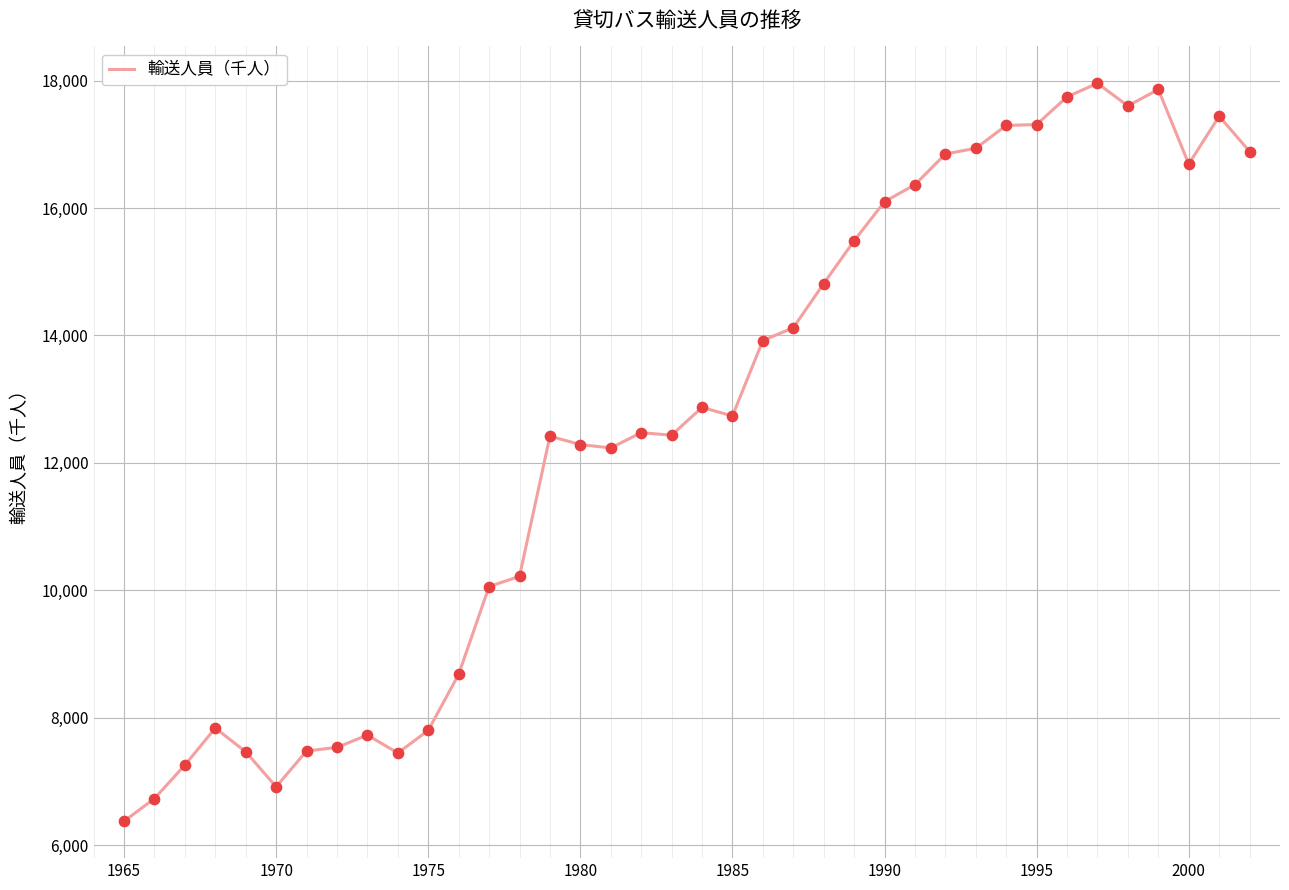

What is the smallest value displayed?

6374